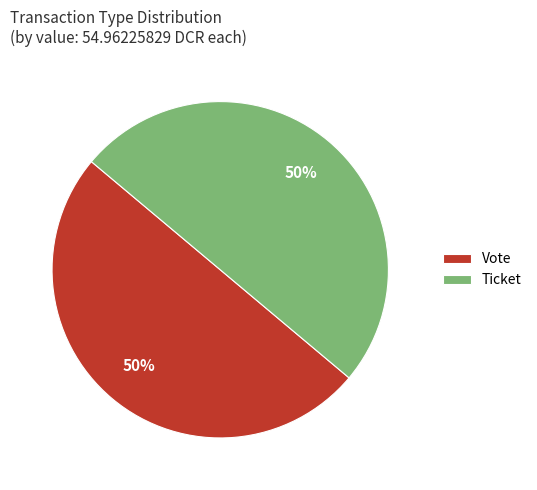

To the nearest percent, what is the combined percentage of Ticket and Vote?

100%